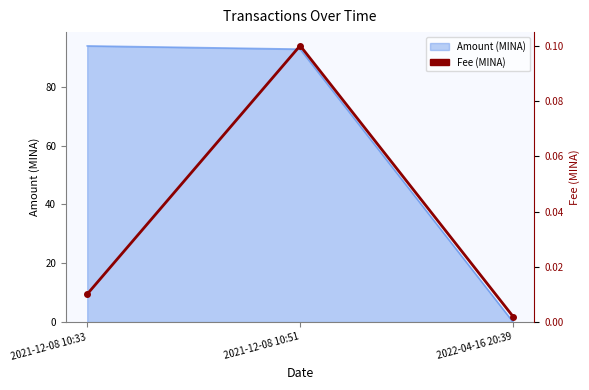

Reading right to left, list all the values displayed in this chart.

2022-04-16 20:39=0.0	2021-12-08 10:51=0.1	2021-12-08 10:33=0.0